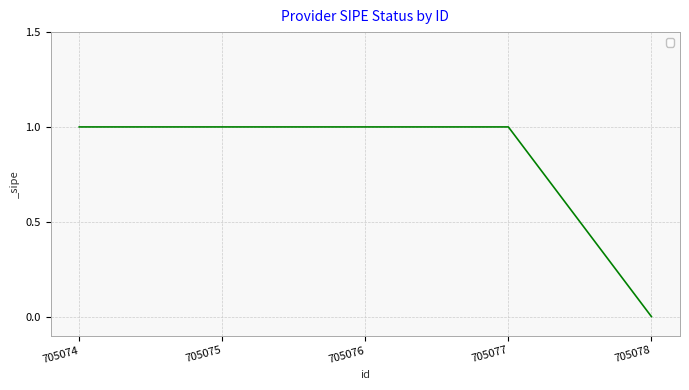

Is this an area chart (filled region under the line)?

No